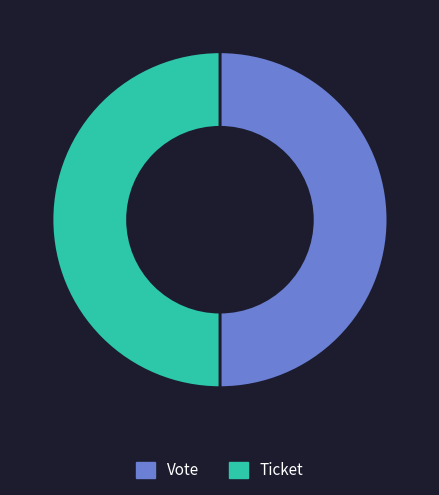

Is the sum of Vote and Ticket greater than half?

Yes